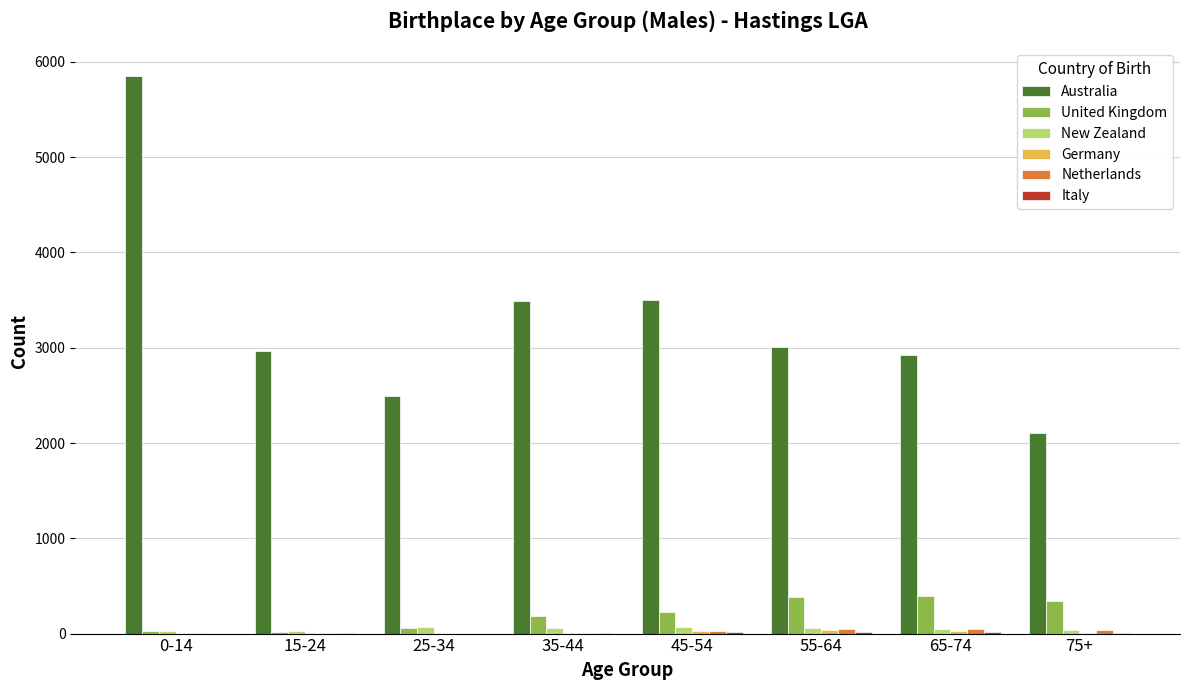

The value of United Kingdom at 25-34 is 58. True or false?

True